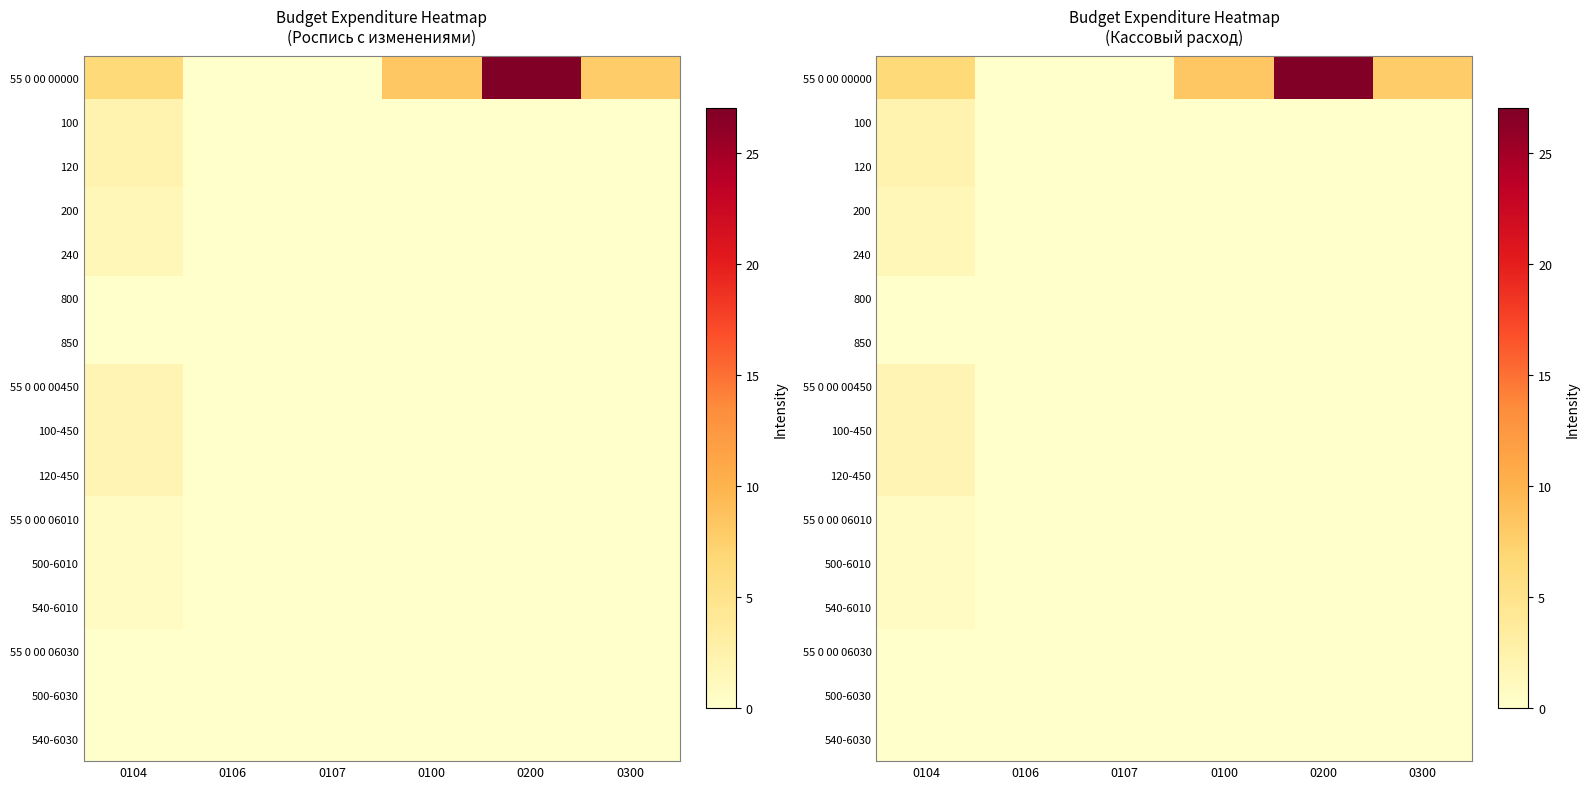

What is the total value across all series at 0104?

22.6